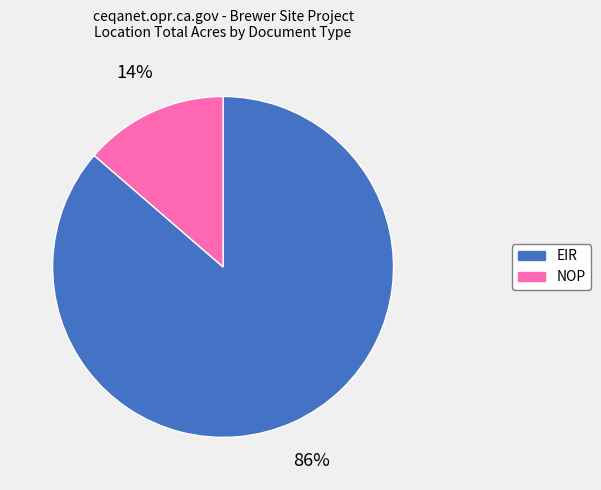

Is the sum of NOP and EIR greater than half?

Yes